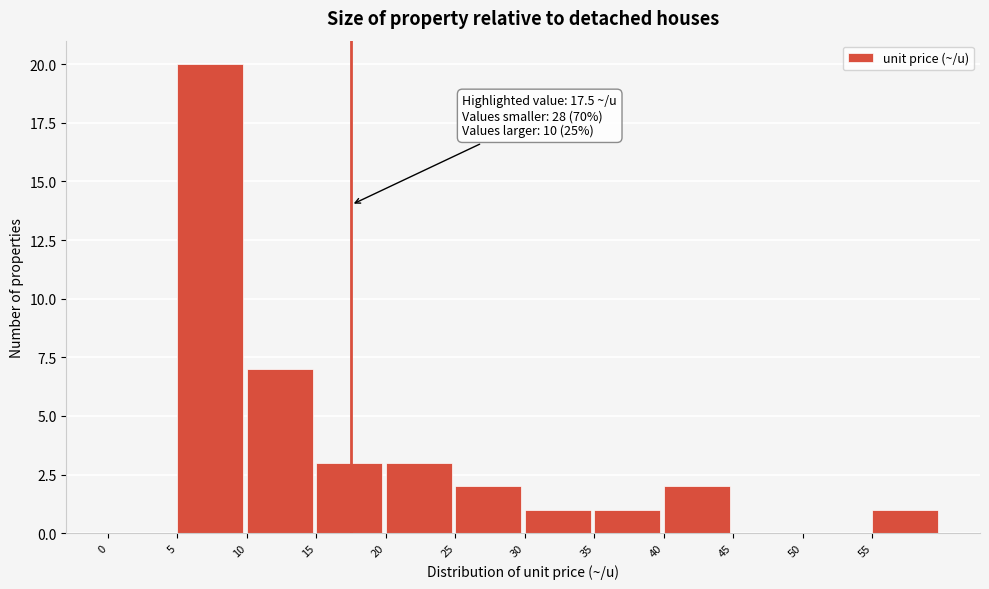

Which range on the x-axis has the tallest bar?

5 to 10